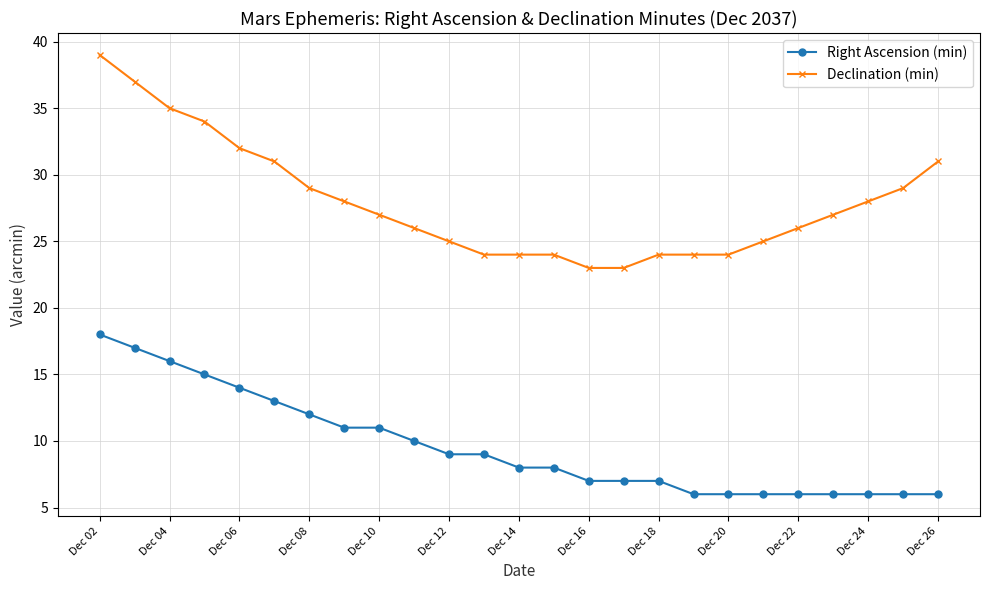

What is the highest value of the Right Ascension (min) series?

18